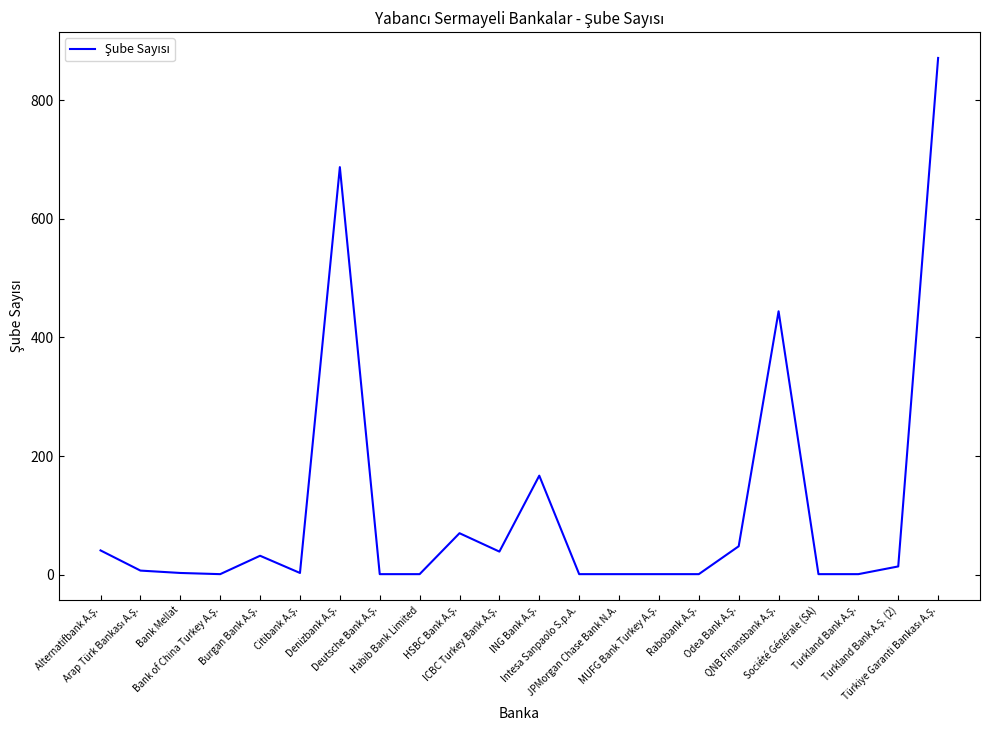

What is the difference between the maximum and minimum values?

870